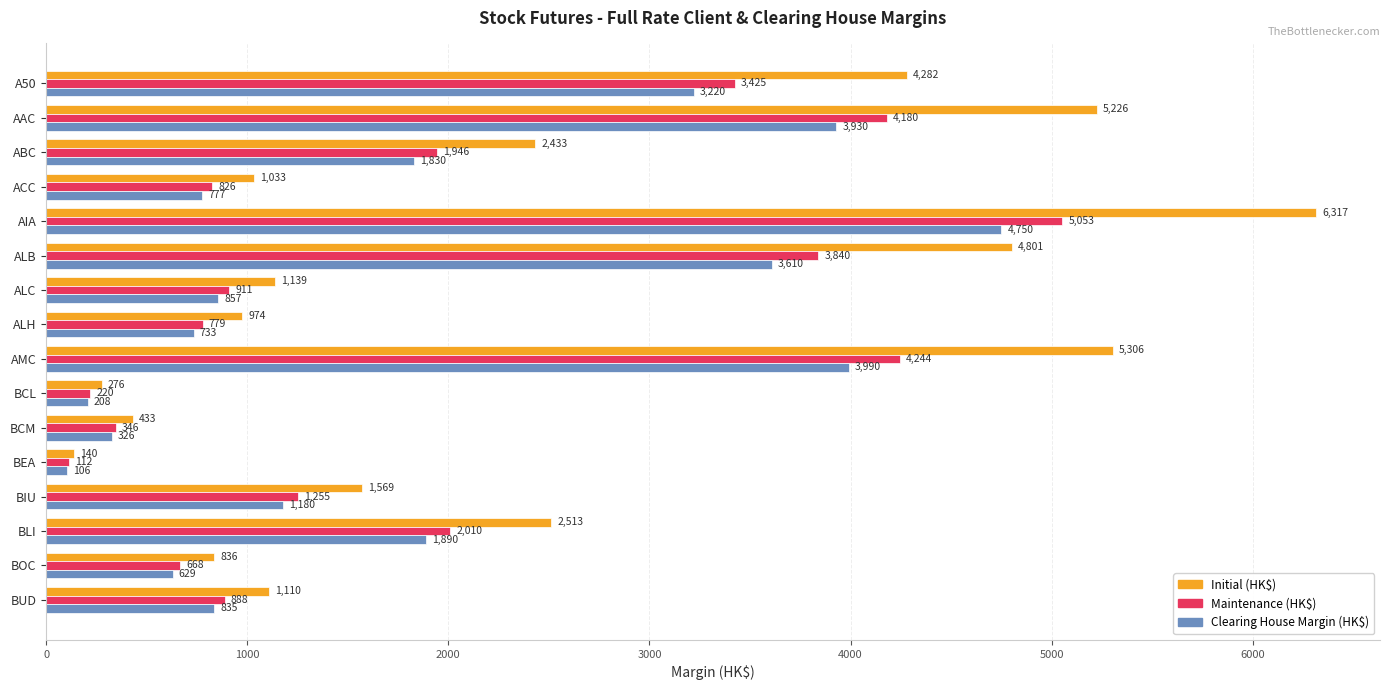

Which series has the widest spread of values?

Initial (HK$)